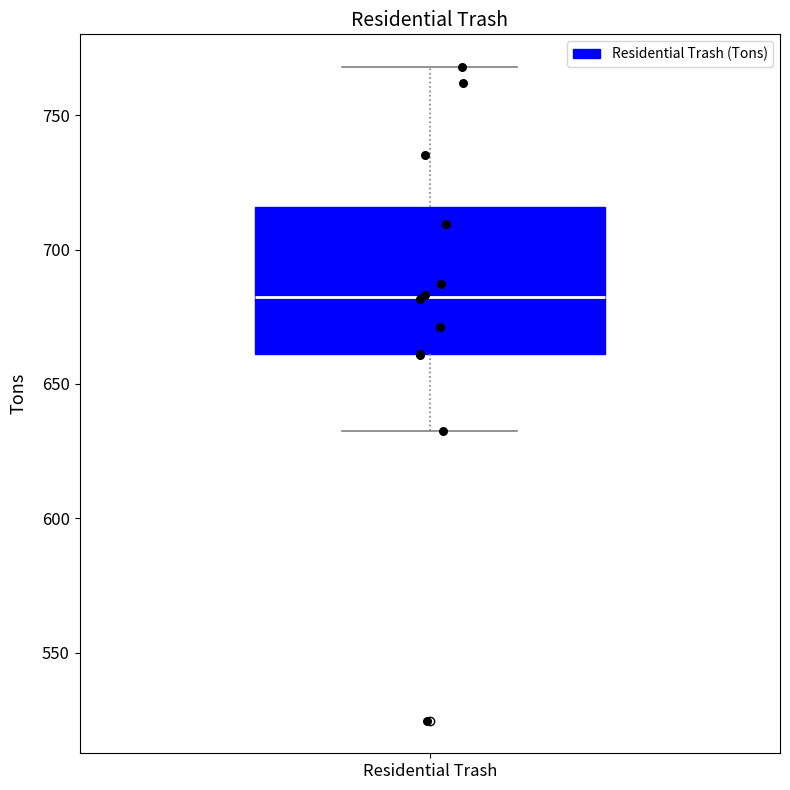

Transcribe this box plot: give where the median line is, the range the box spans, and where the two whiskers end, as read against the y-axis. The values are not printed on the chart, so give them approximately, as read against the axis.

median 685, box 660 to 715, whiskers 630 to 770